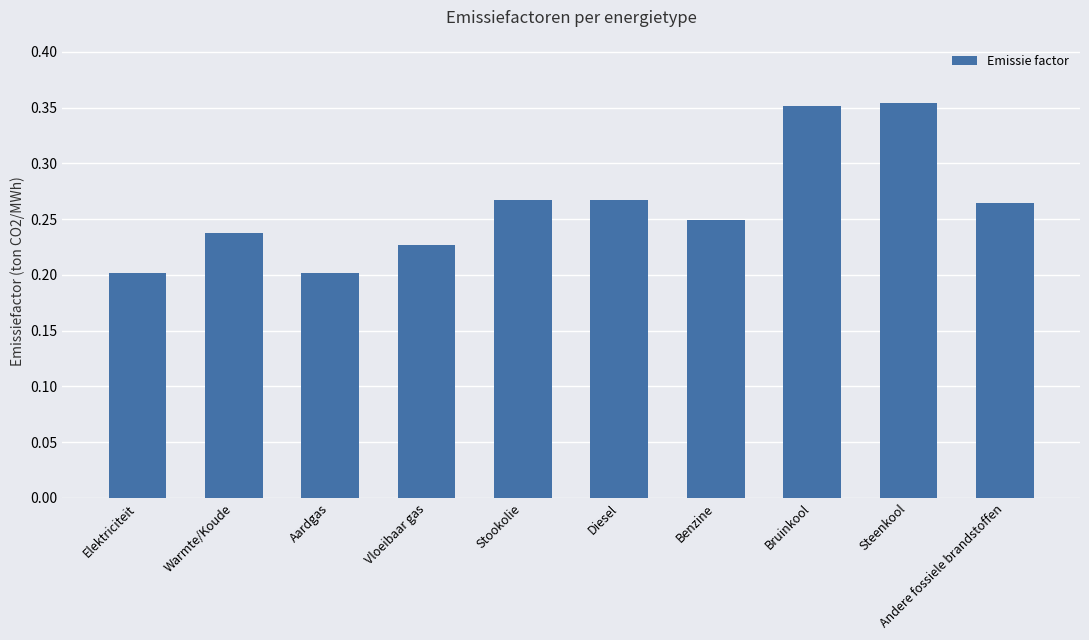

Count the number of data series in this chart.

1